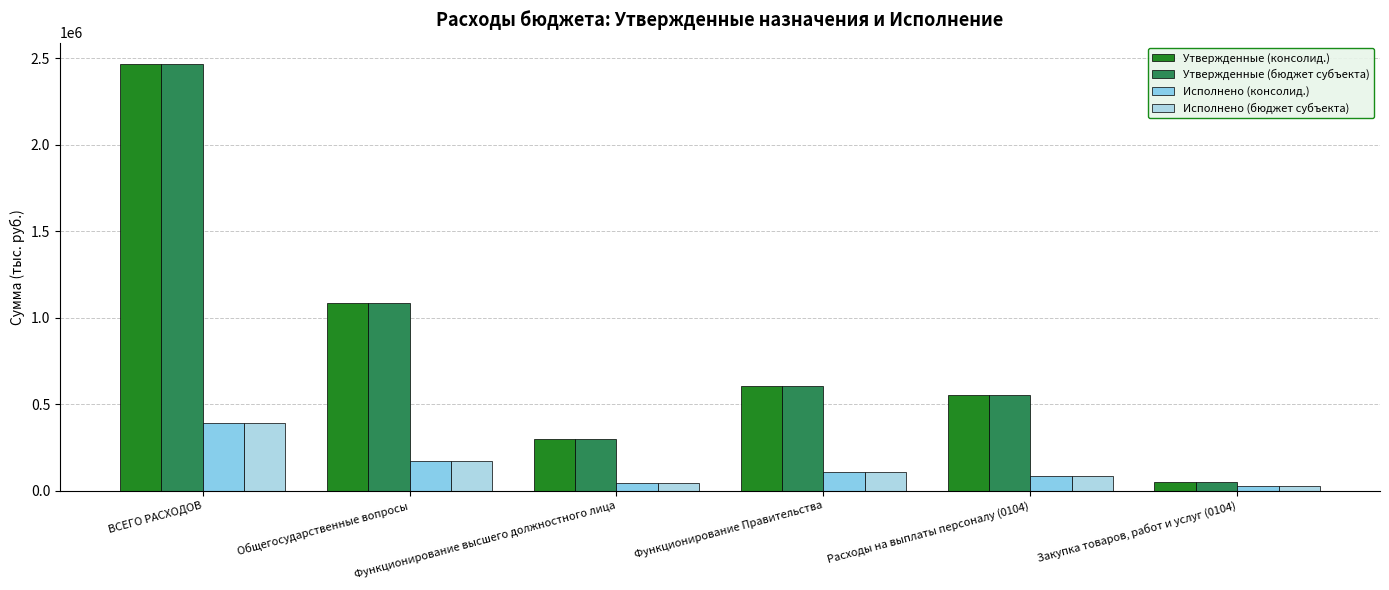

What is the sum of all Утвержденные (бюджет субъекта) values?

5065005.7